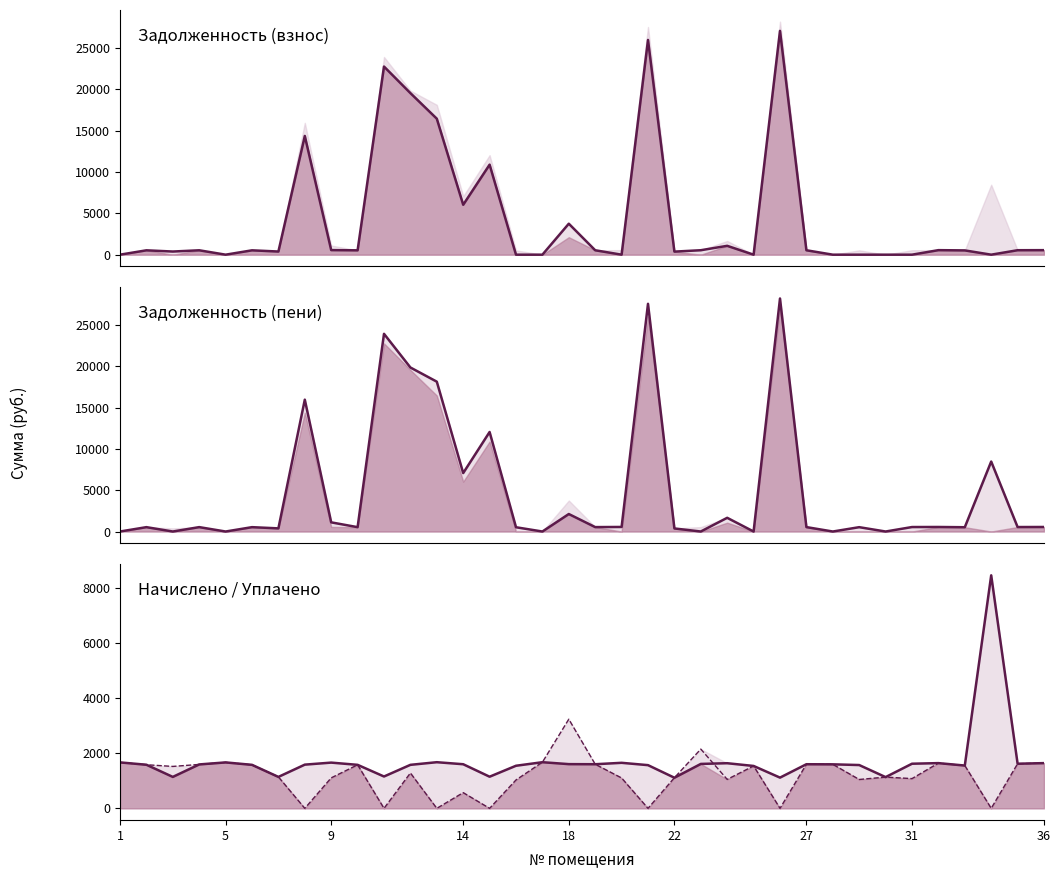

What is the difference between the maximum and minimum values in the задолженность (пени) series?

28215.2